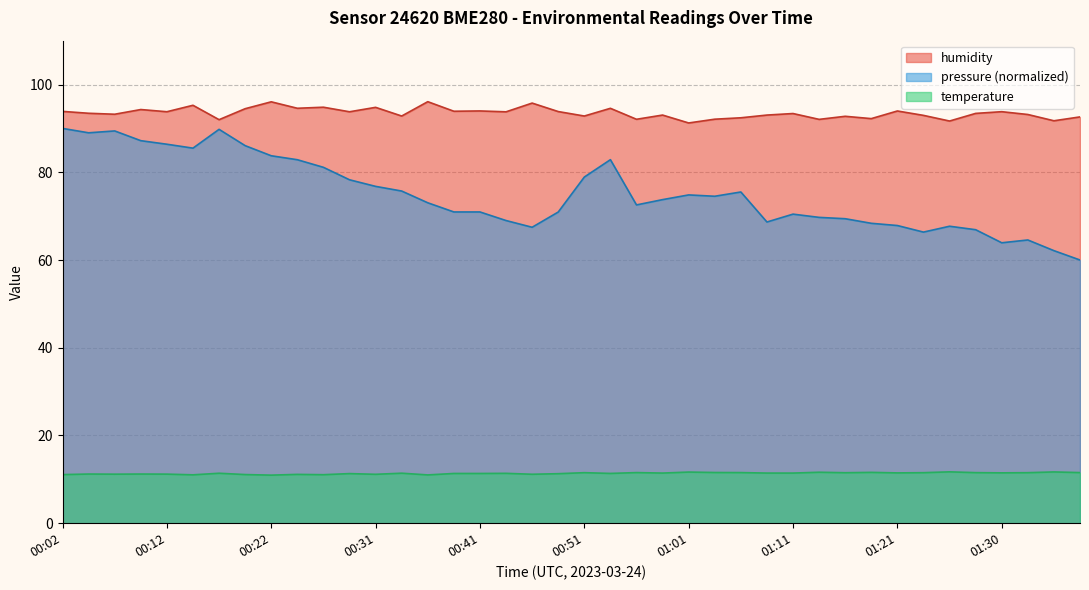

Does the chart have visible grid lines?

Yes